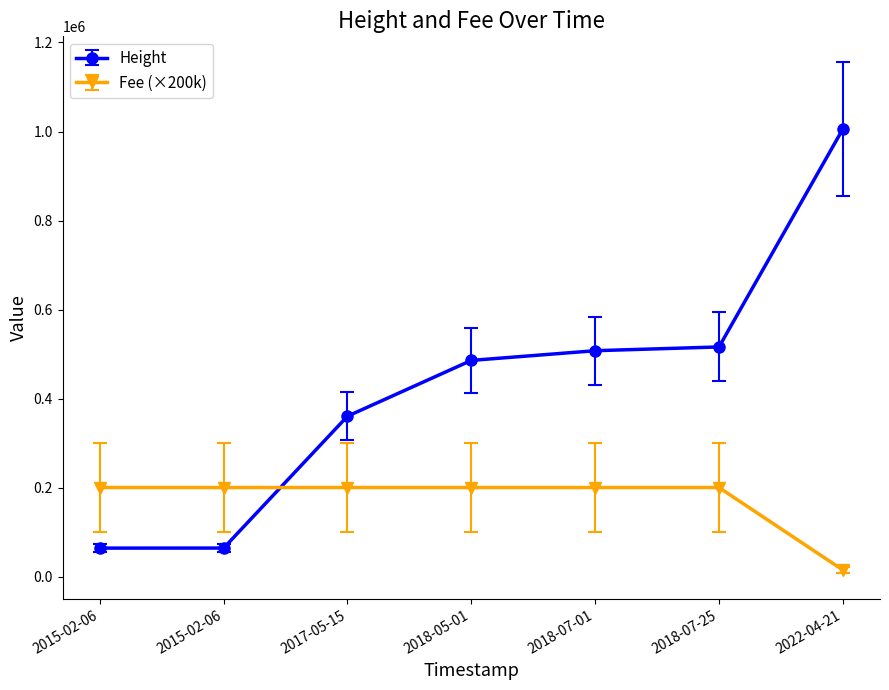

How many data points does each series have?

7